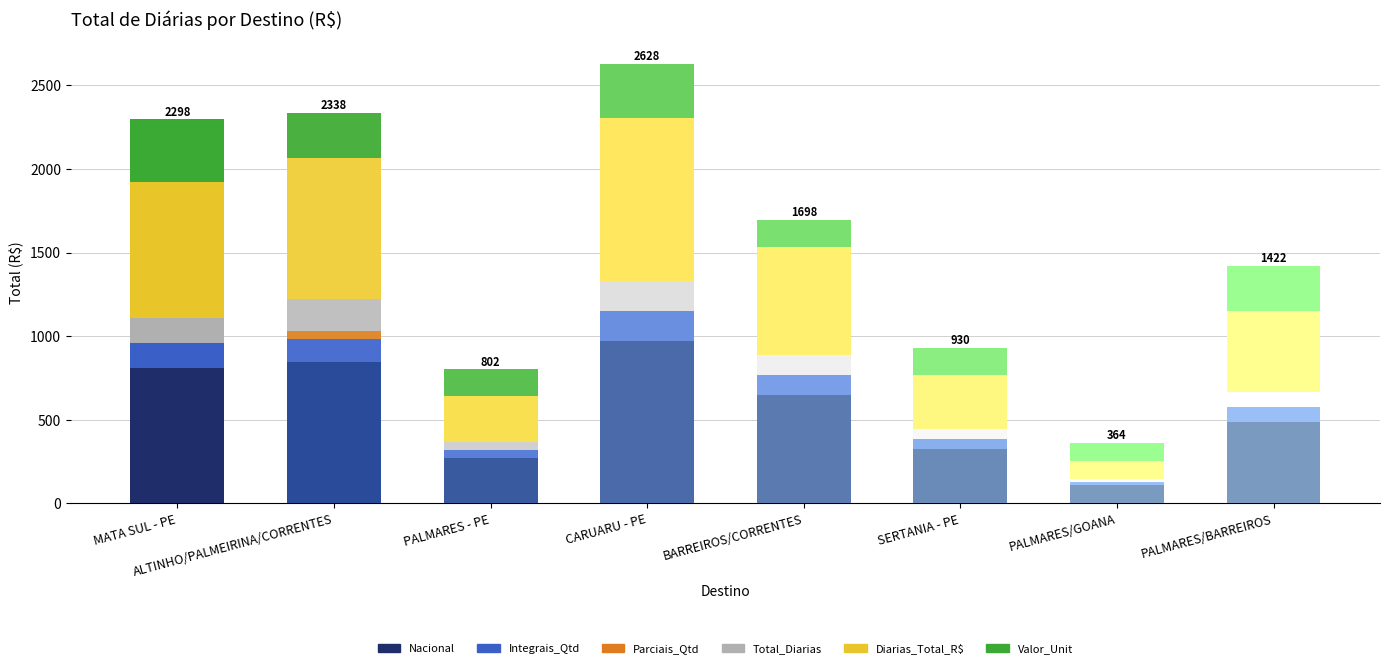

What is the total value across all series at SERTANIA - PE?

930.2